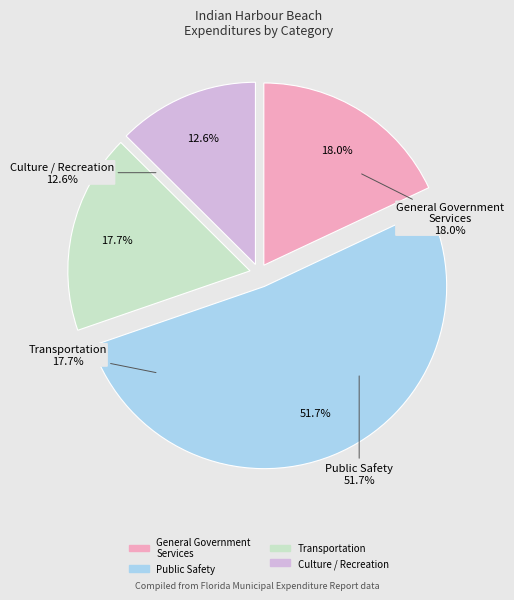

To the nearest percent, what is the difference between the largest and smallest slice percentages?

39%